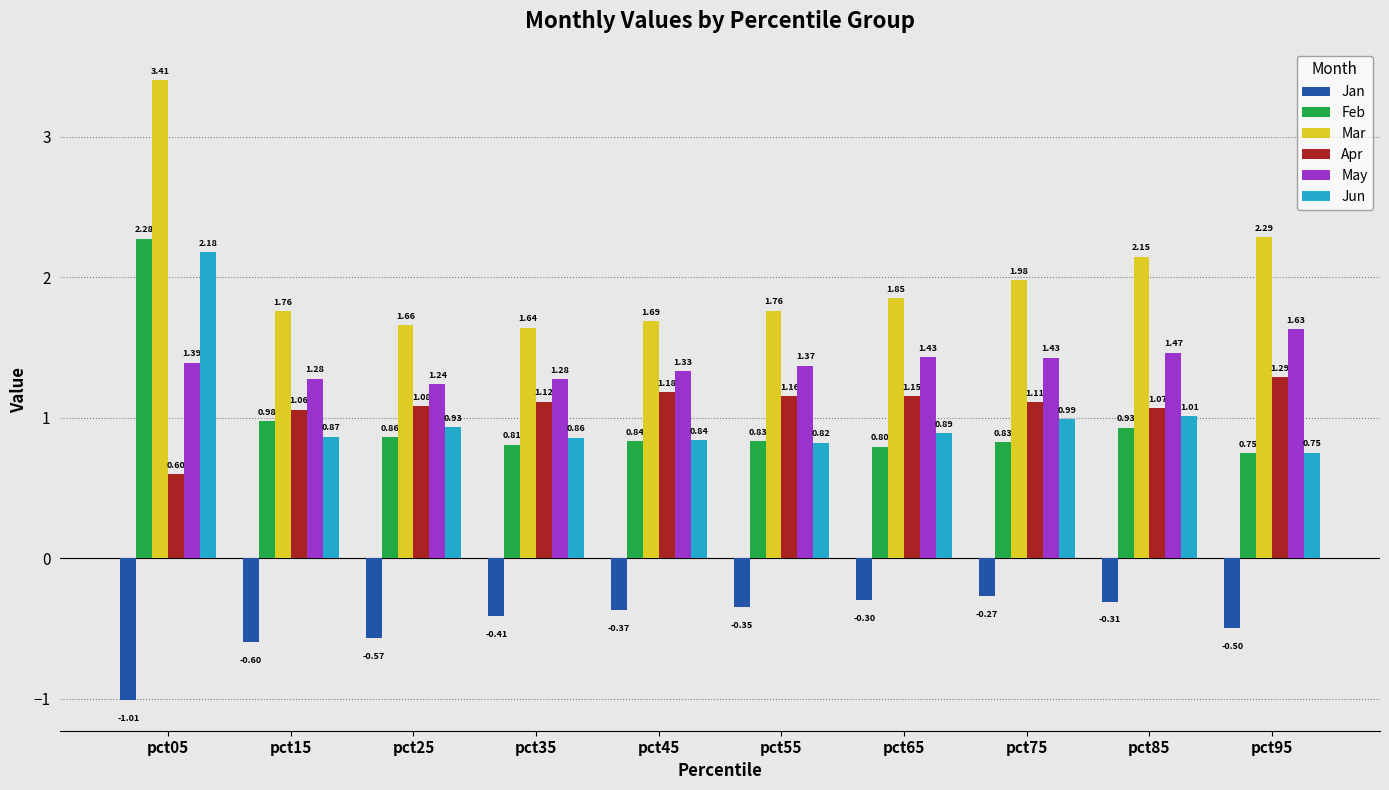

Rank the series at pct65 from lowest to highest value.

Jan, Feb, Jun, Apr, May, Mar